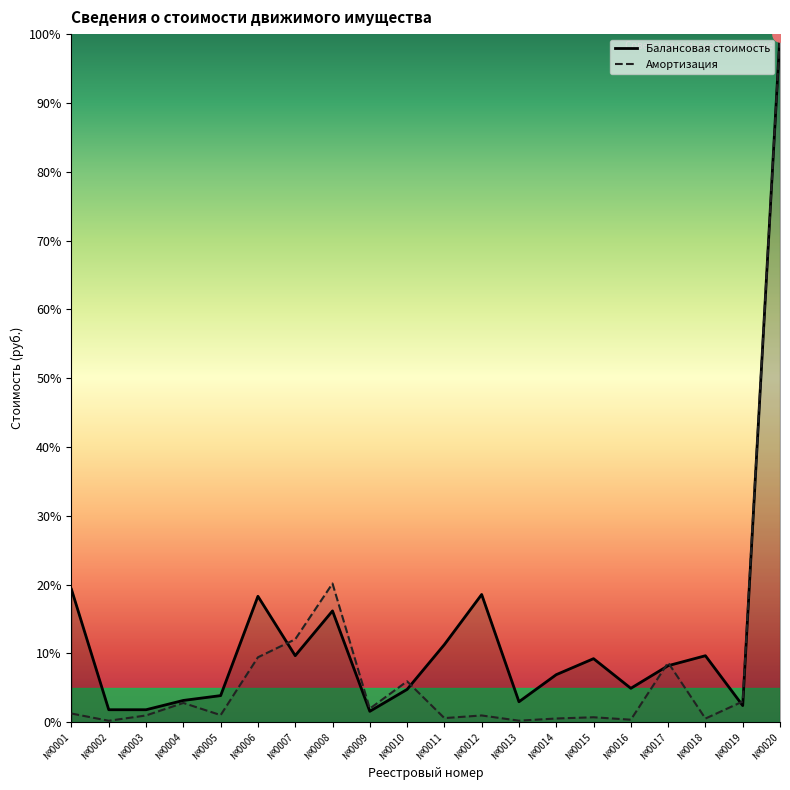

Is the value of Балансовая стоимость at №0017 greater than the value of Амортизация at №0014?

Yes